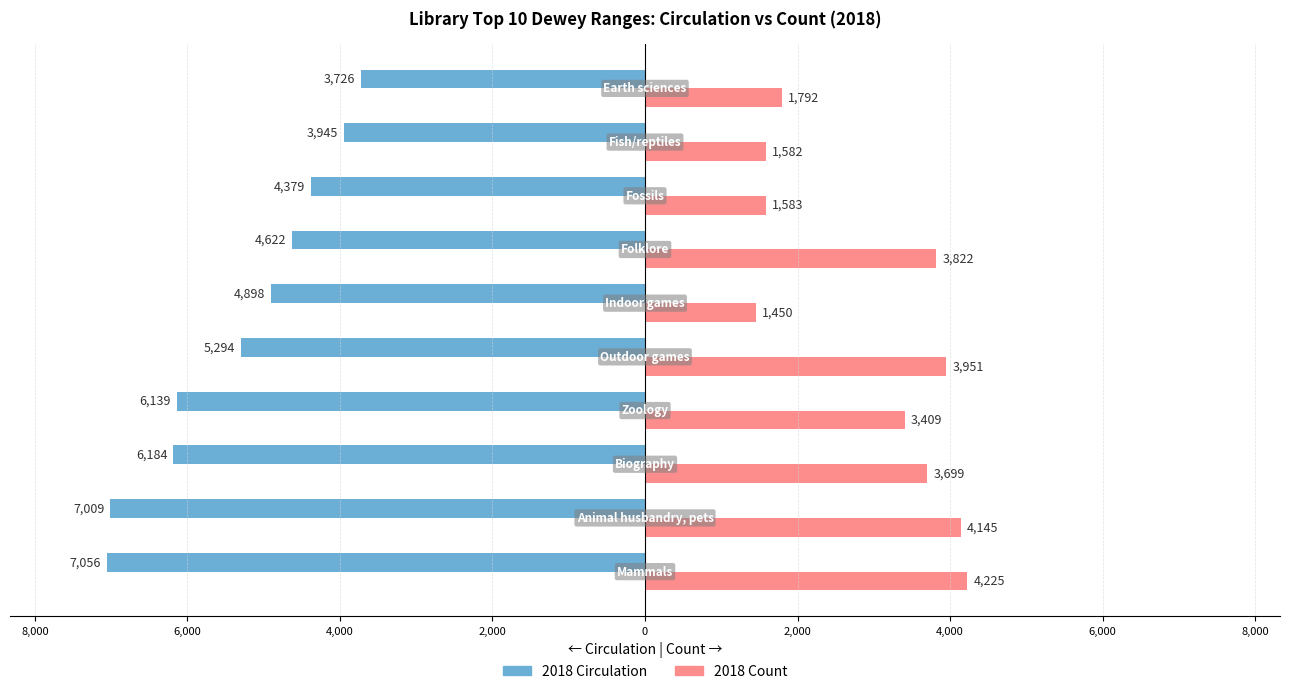

What are all the series names shown in the legend?

2018 Circulation, 2018 Count